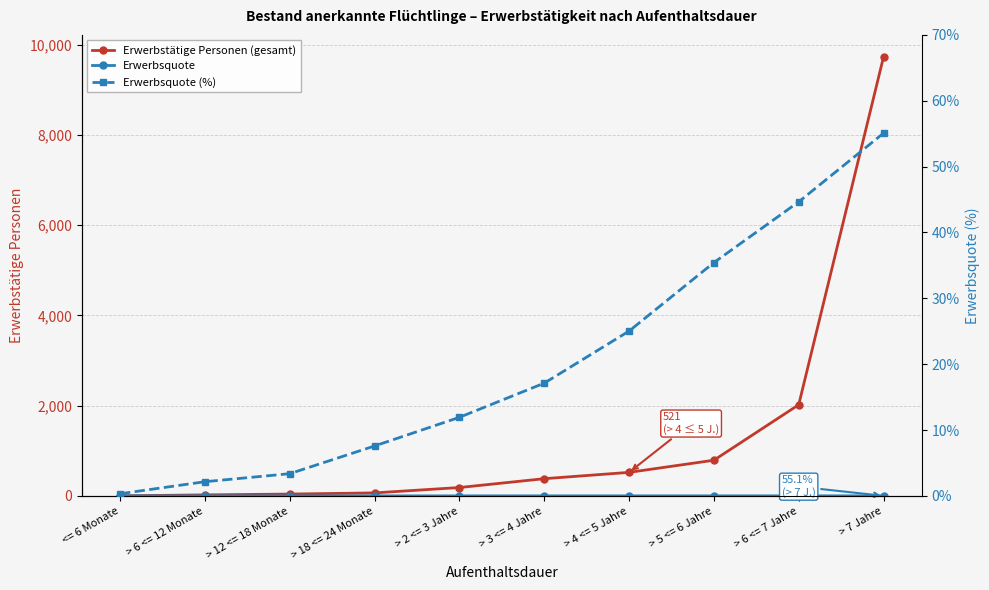

At which category is the sum across all series the highest?

> 7 Jahre